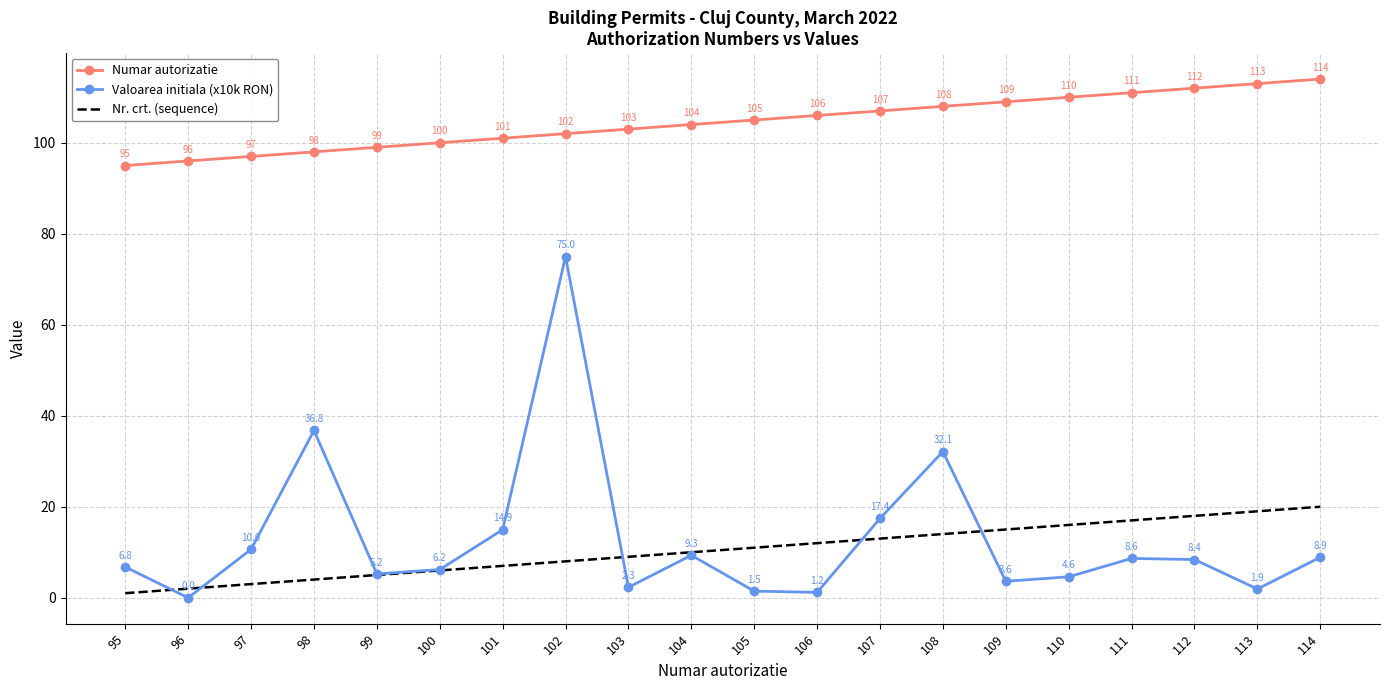

Reading right to left, transcribe all the data shown in this chart.

Numar autorizatie: 114.0	113.0	112.0	111.0	110.0	109.0	108.0	107.0	106.0	105.0	104.0	103.0	102.0	101.0	100.0	99.0	98.0	97.0	96.0	95.0
Valoarea initiala (x10k RON): 8.9	1.9	8.4	8.6	4.6	3.6	32.1	17.4	1.2	1.5	9.3	2.3	75.0	14.9	6.2	5.2	36.8	10.6	0.0	6.8
Nr. crt. (sequence): 20.0	19.0	18.0	17.0	16.0	15.0	14.0	13.0	12.0	11.0	10.0	9.0	8.0	7.0	6.0	5.0	4.0	3.0	2.0	1.0